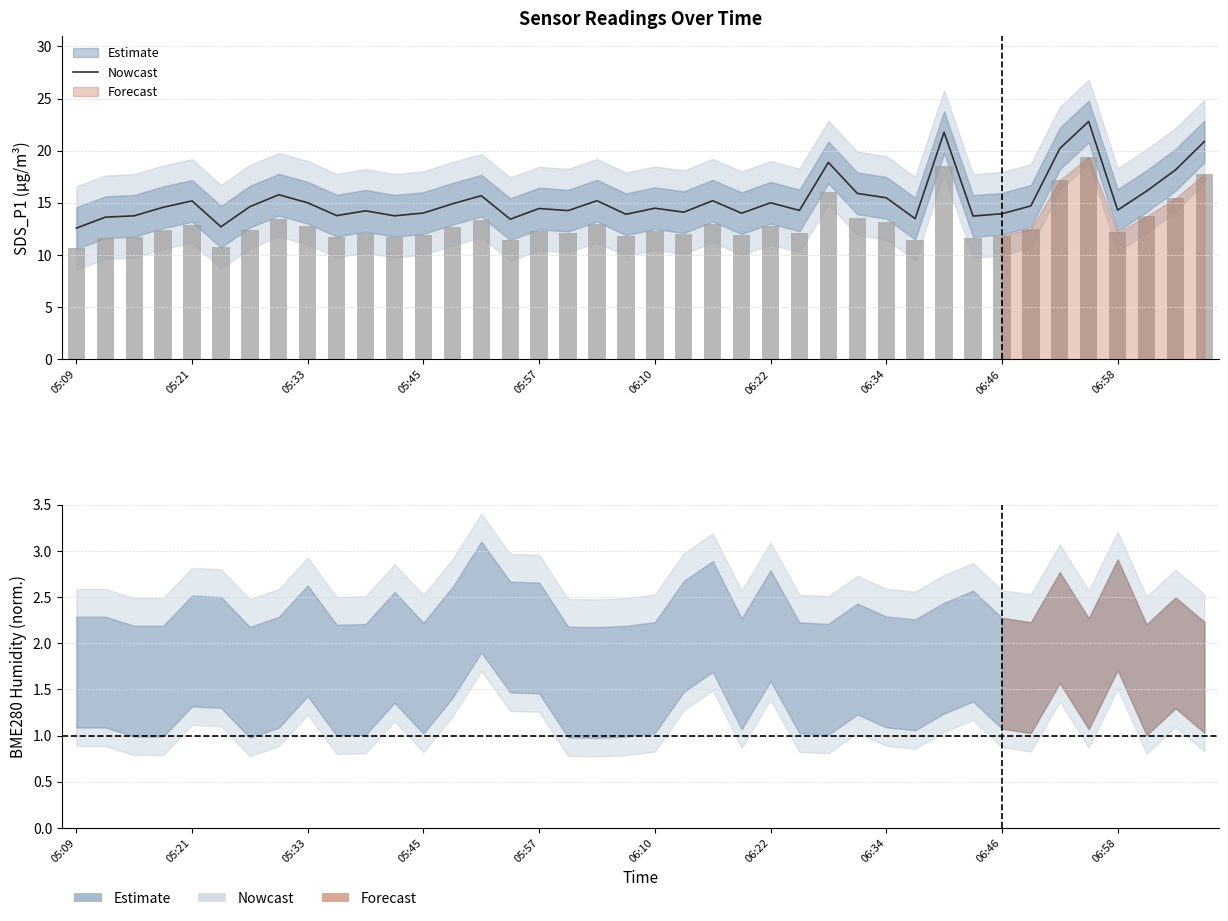

Which category has the highest value across all series?

35